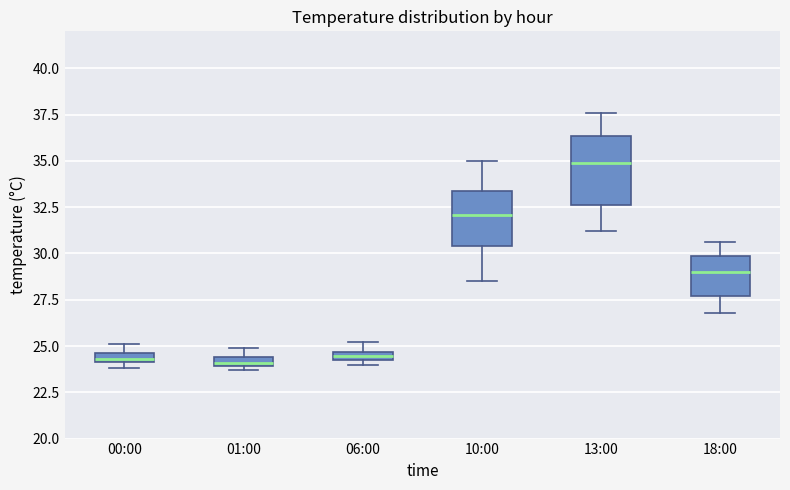

Comparing the boxes themselves (not the whiskers), which one is the tallest?

13:00